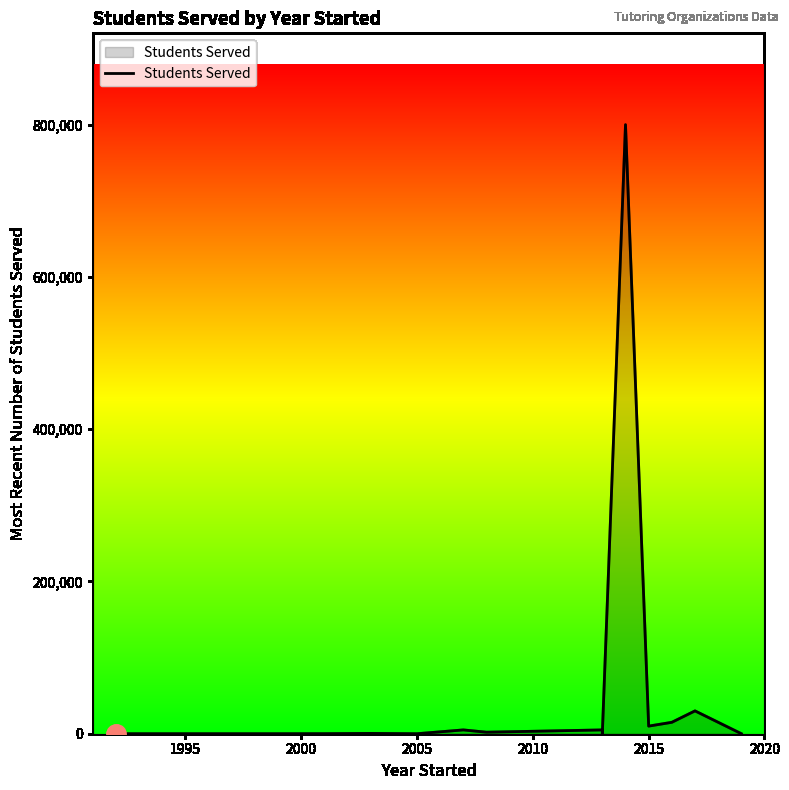

What is the difference between the maximum and minimum values?

800000